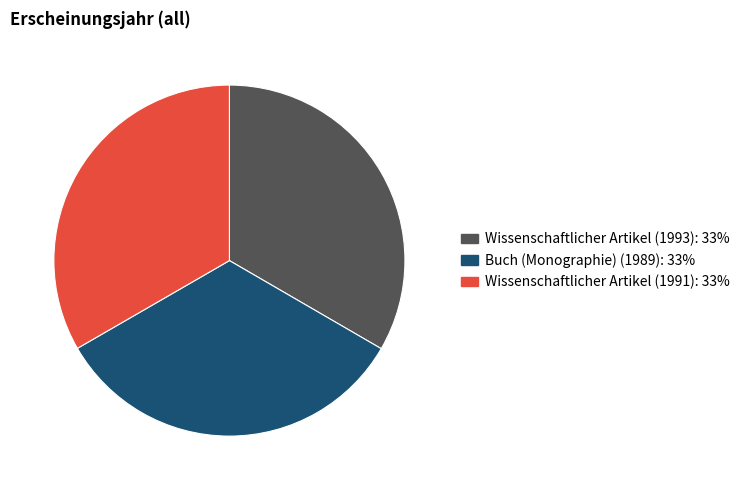

Approximately how many times larger is the value at Wissenschaftlicher Artikel (1991) compared to Buch (Monographie) (1989)?

1.0